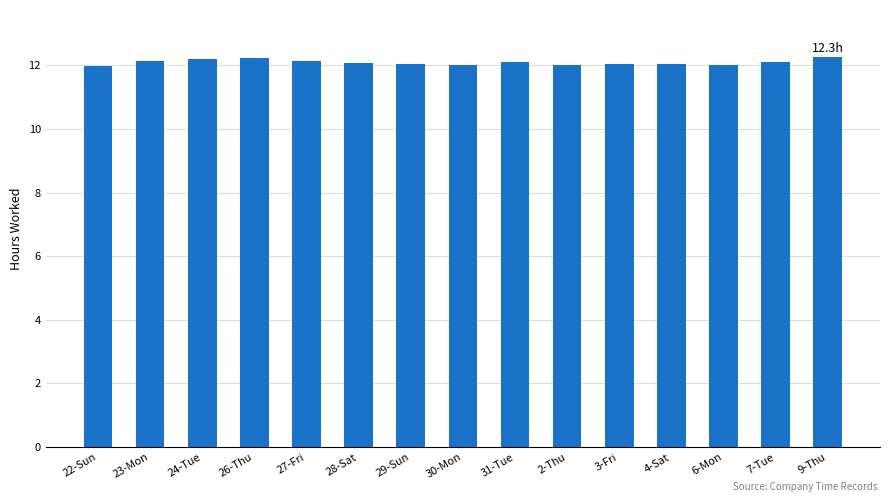

The value at 23-Mon is 12.1. True or false?

True